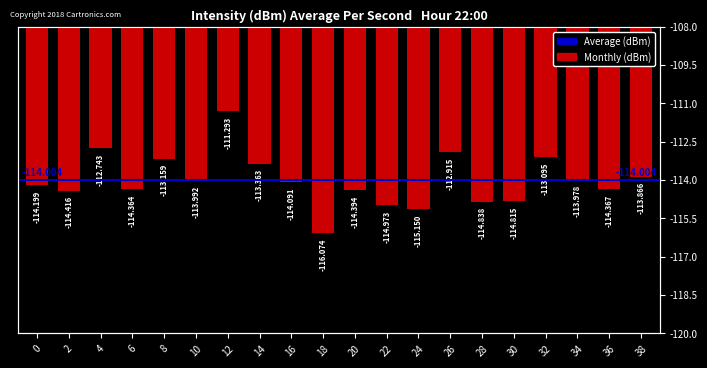

Which label corresponds to the smallest value in the chart?

18